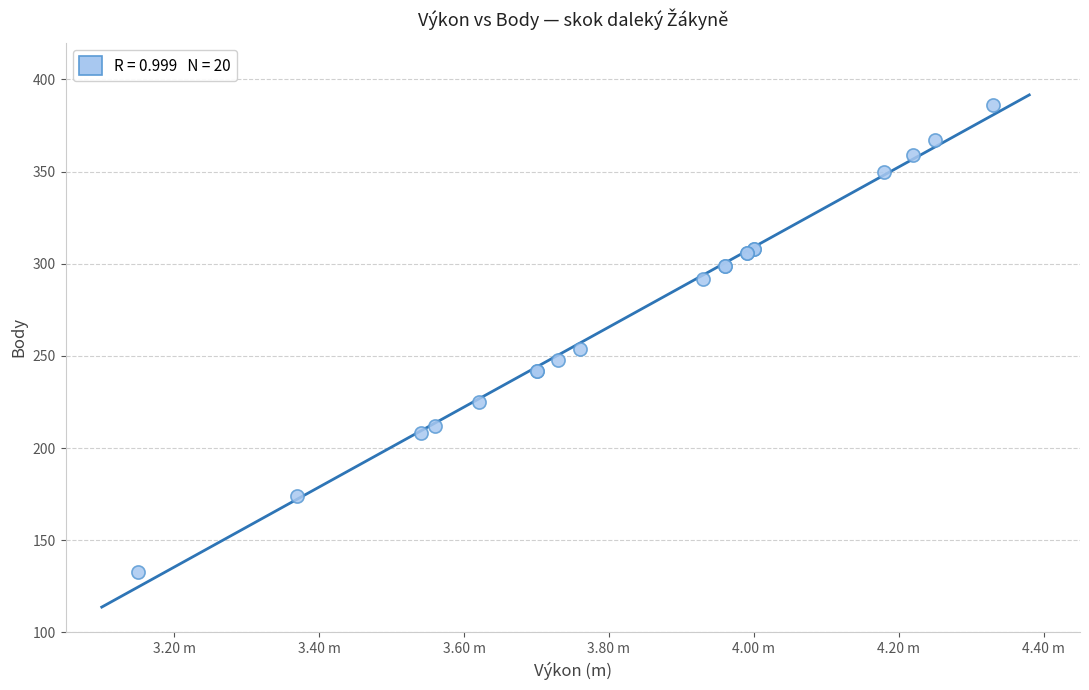

What Y value in the scatter plot is closest to 259?

254